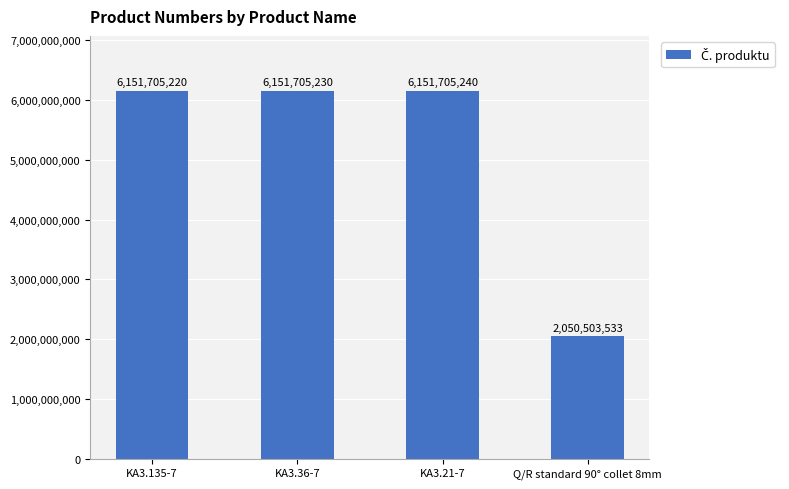

Which has a higher value, KA3.21-7 or KA3.135-7?

KA3.21-7